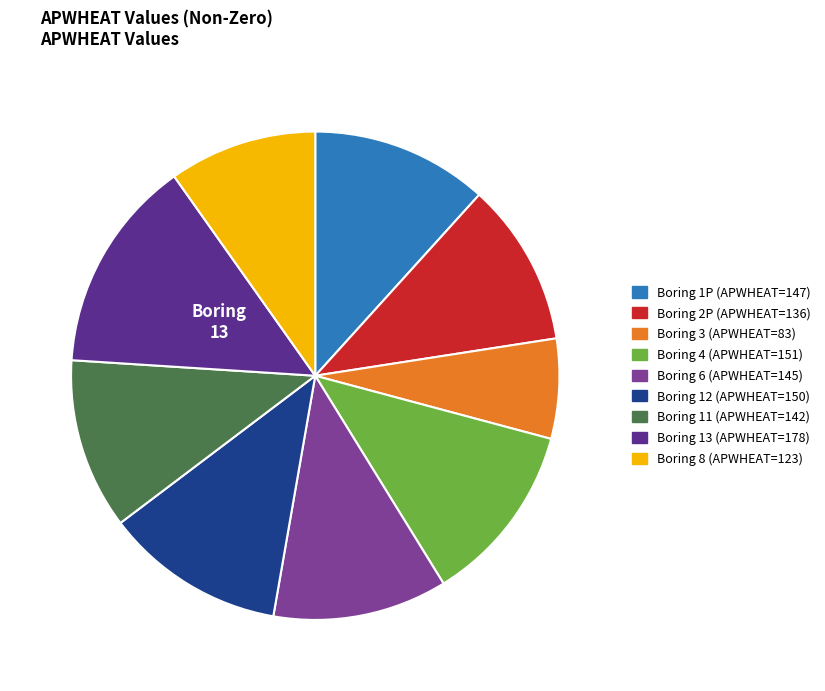

Does any single category account for the majority?

No